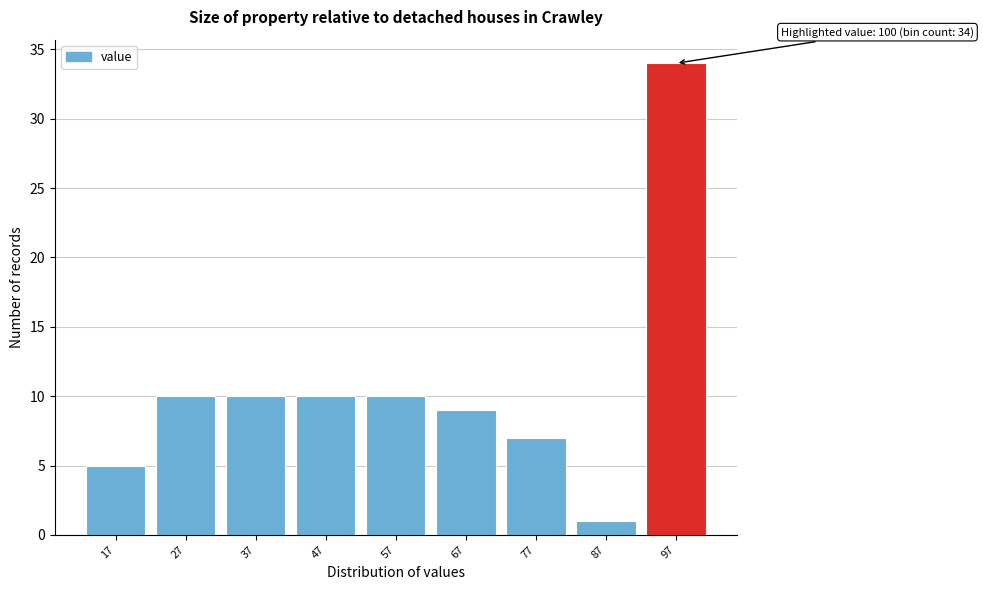

Reading left to right, list all the values displayed in this chart.

17=5	27=10	37=10	47=10	57=10	67=9	77=7	87=1	97=34